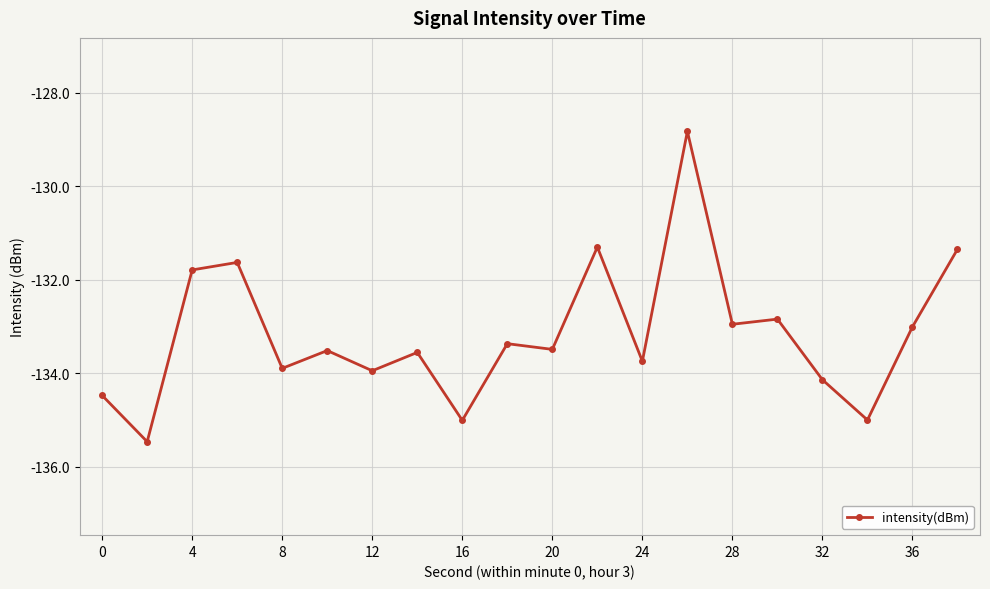

Does the chart have visible grid lines?

Yes